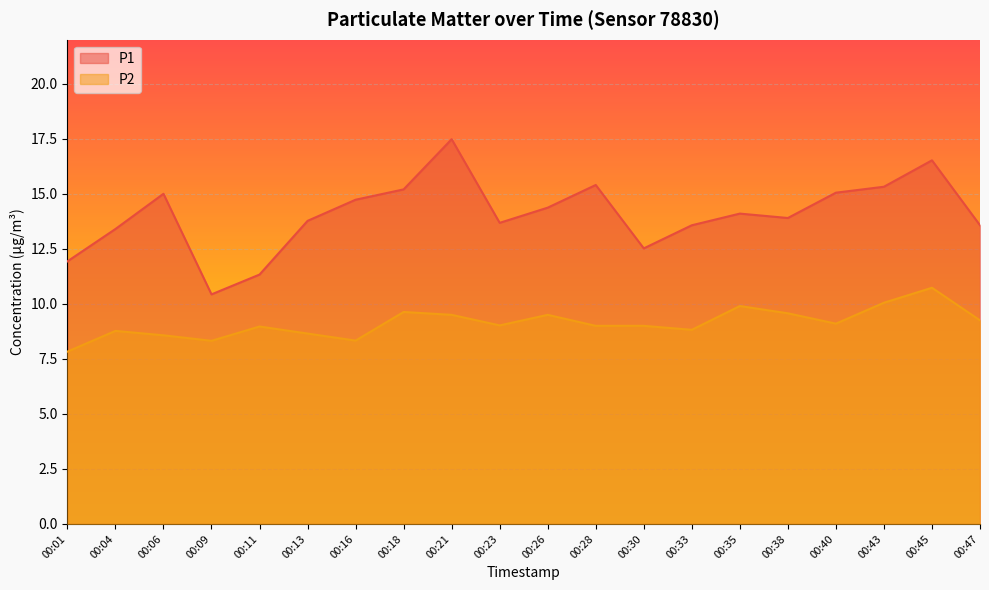

How many data points does each series have?

20